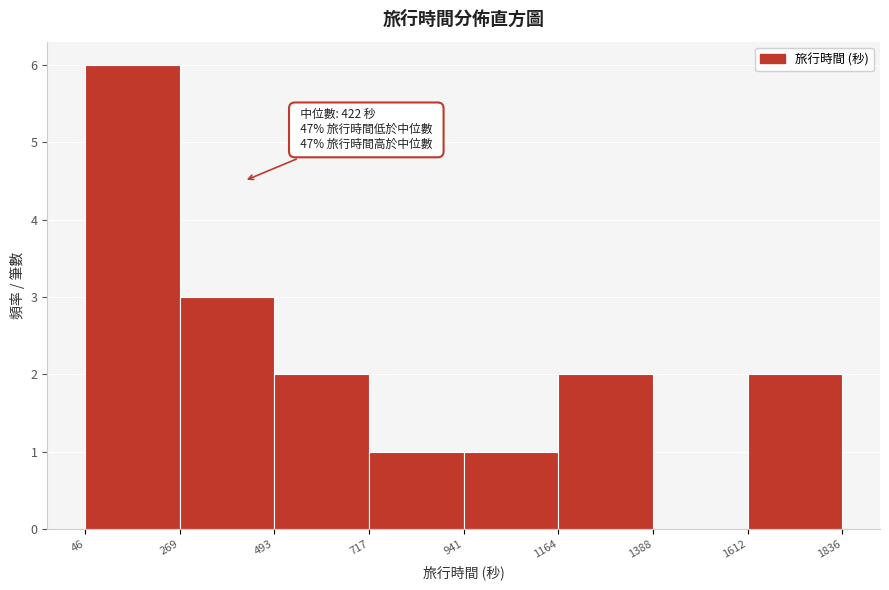

Over which range of the x-axis is the bar tallest?

46 to 269